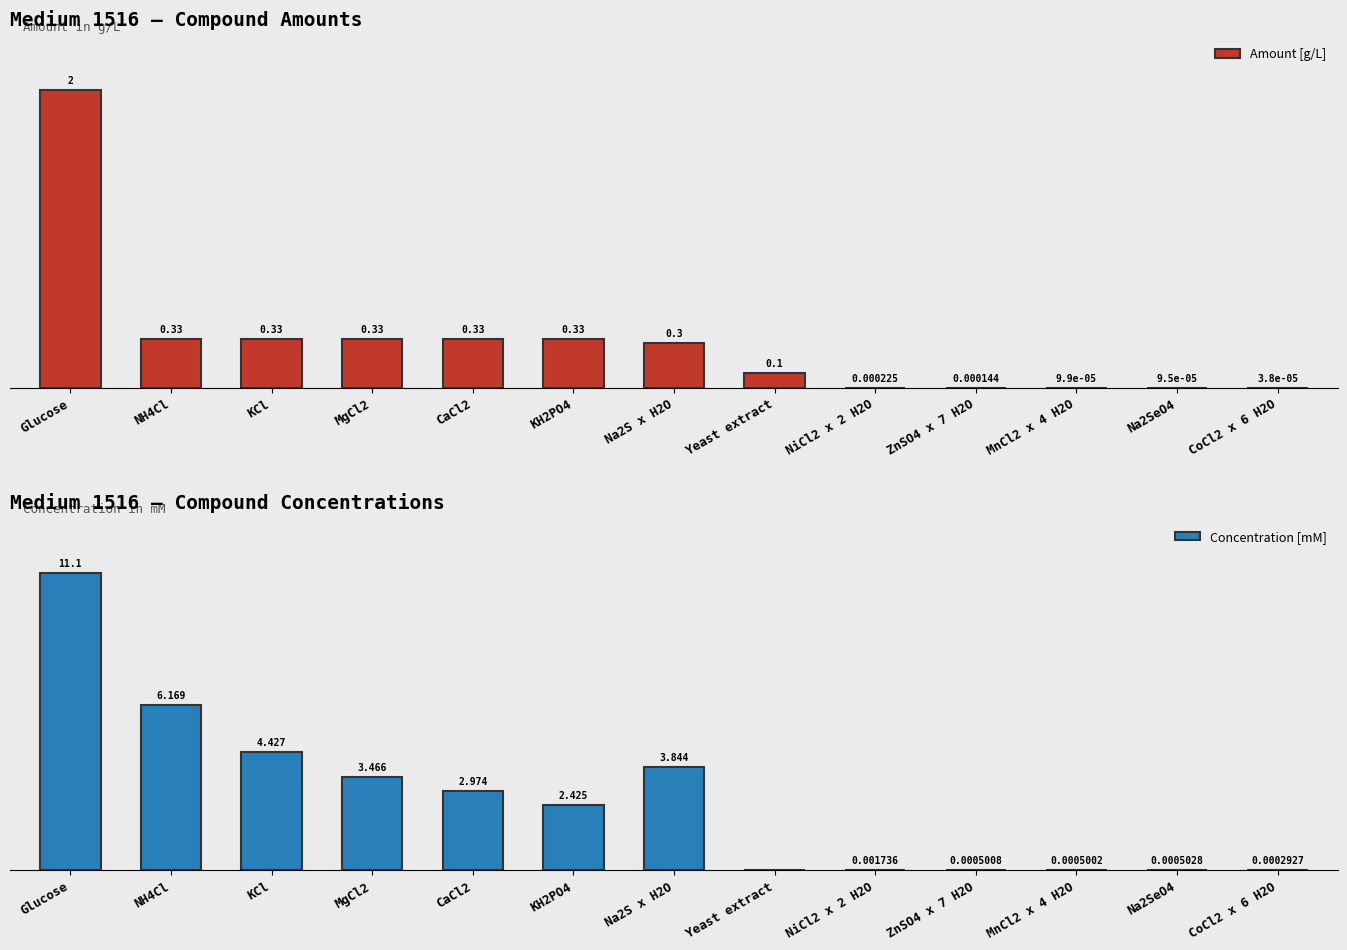

Is it true that Amount [g/L] equals 0.3 at MgCl2?

True